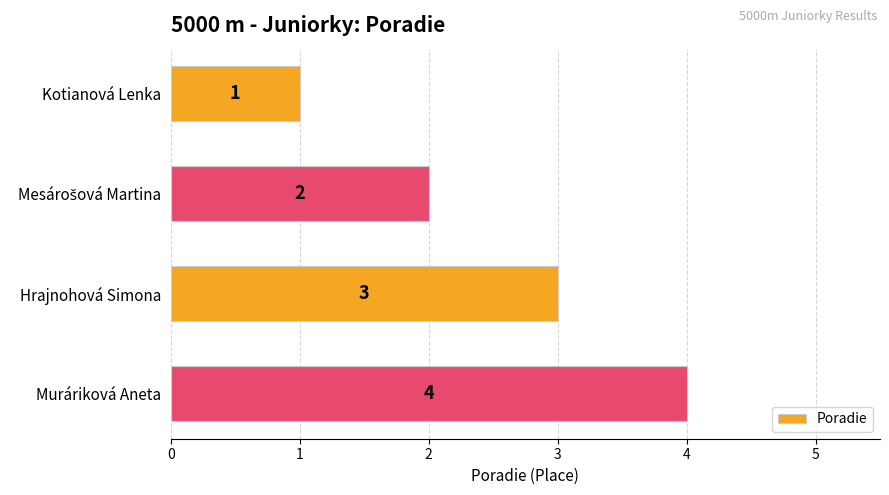

What is the label of the 1st bar from the top?

Kotianová Lenka